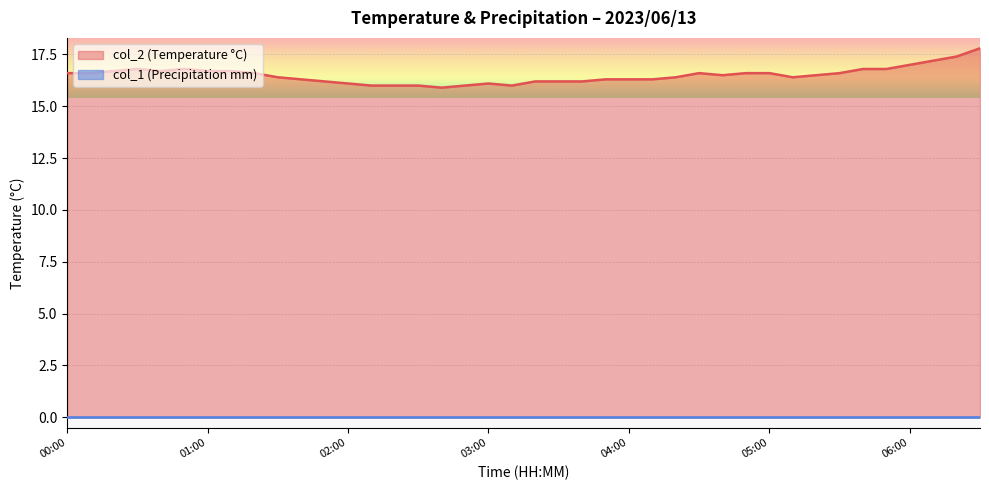

List the labels in order of value, smallest first.

02:40, 02:10, 02:20, 02:30, 02:50, 03:10, 02:00, 03:00, 01:50, 03:20, 03:30, 03:40, 01:40, 03:50, 04:00, 04:10, 01:30, 04:20, 05:10, 04:40, 05:20, 00:00, 00:10, 01:20, 04:30, 04:50, 05:00, 05:30, 00:20, 00:40, 01:00, 01:10, 00:30, 00:50, 05:40, 05:50, 06:00, 06:10, 06:20, 06:30